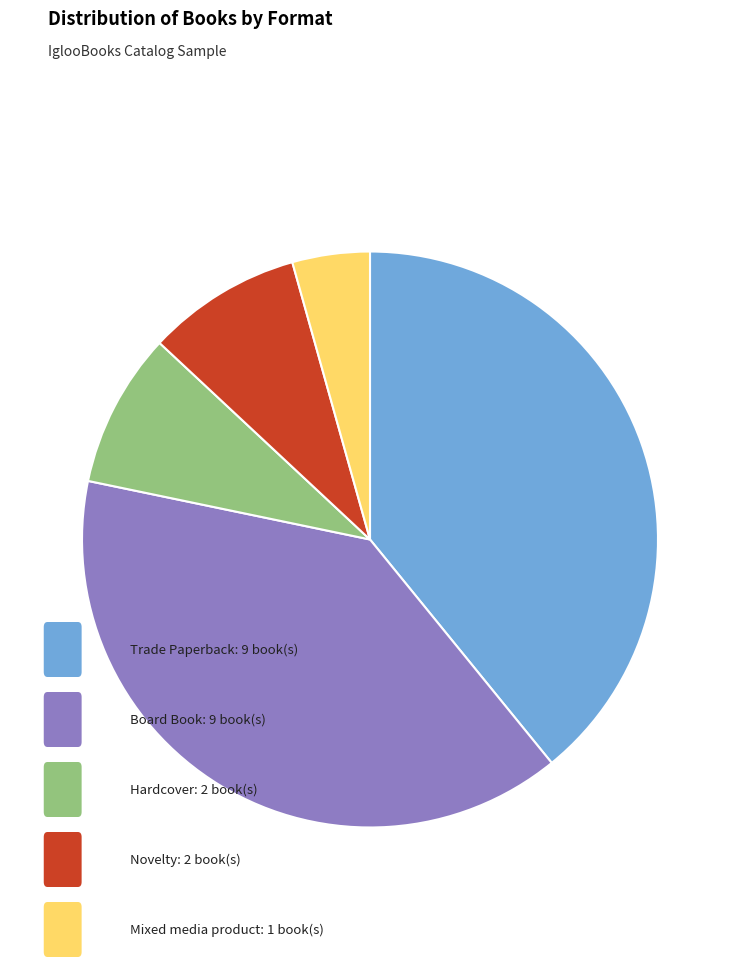

Is there any slice that represents more than half of the pie?

No